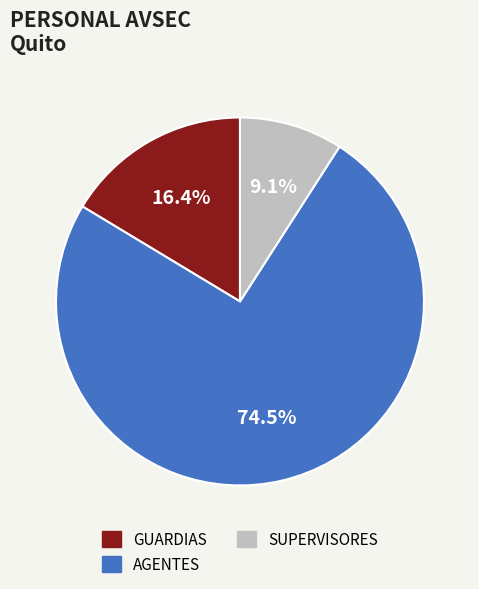

Which slice is the smallest?

SUPERVISORES